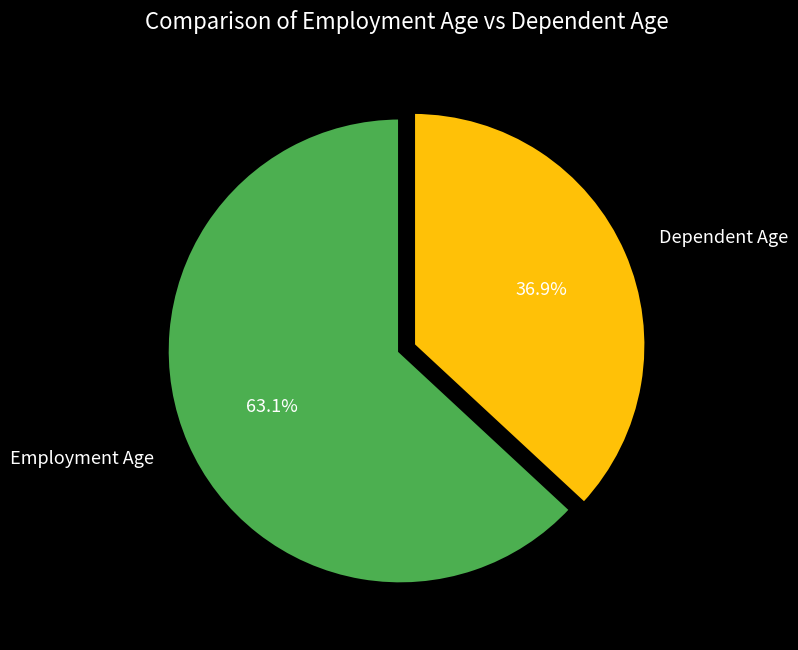

Is there a majority slice in this chart?

Yes